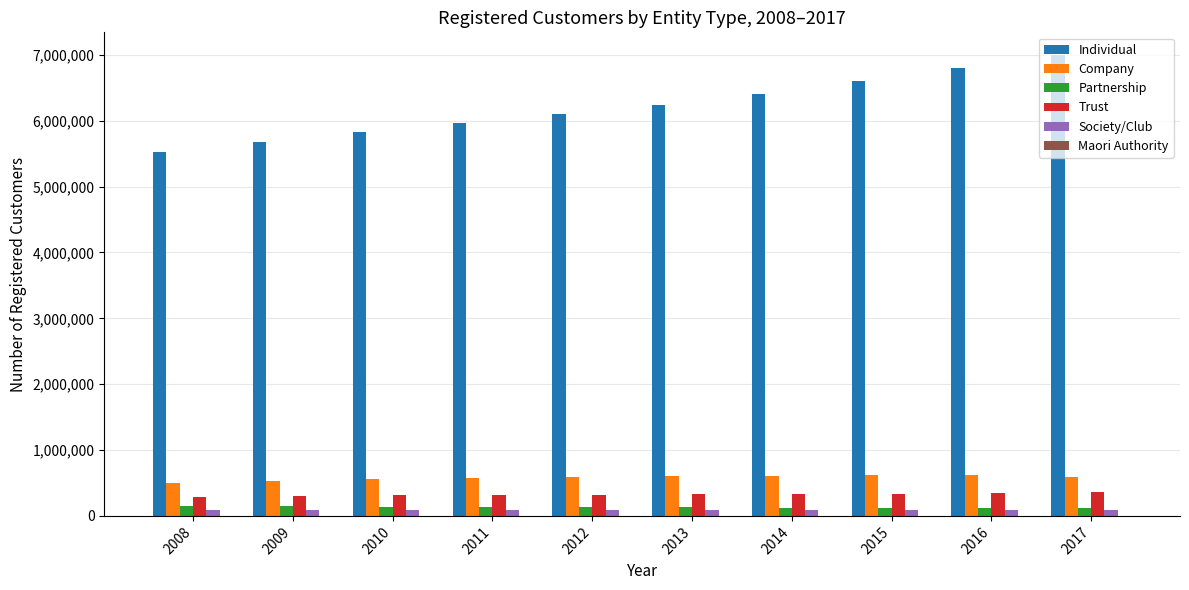

The Trust series shows 80373 at 2015. True or false?

False